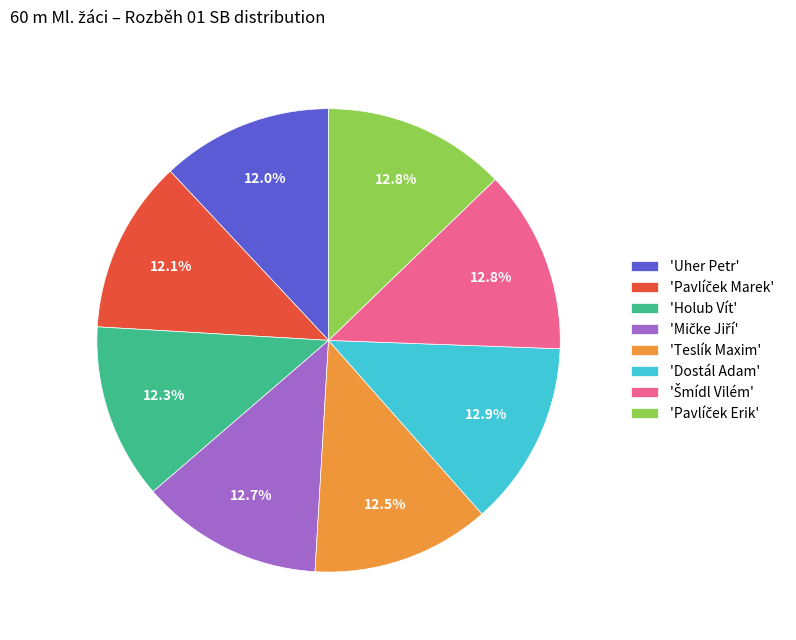

Is there a majority slice in this chart?

No